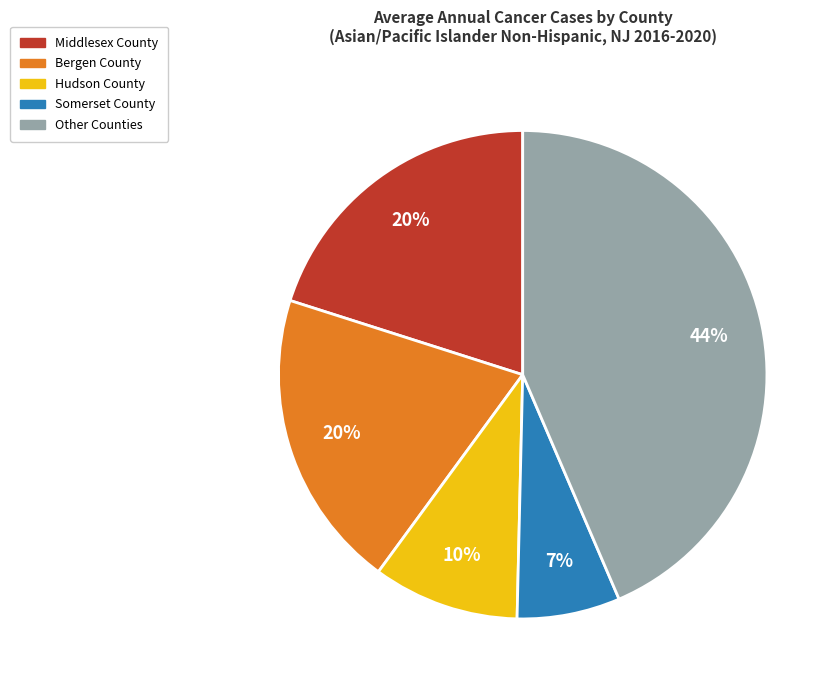

Is there a majority slice in this chart?

No